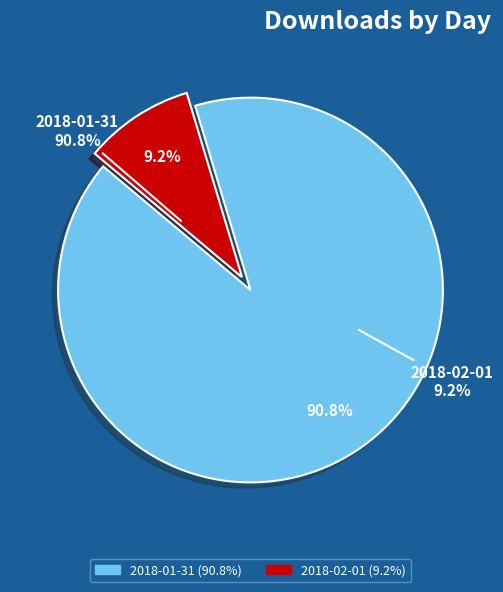

The 2018-01-31 slice represents 91% of the pie. True or false?

True